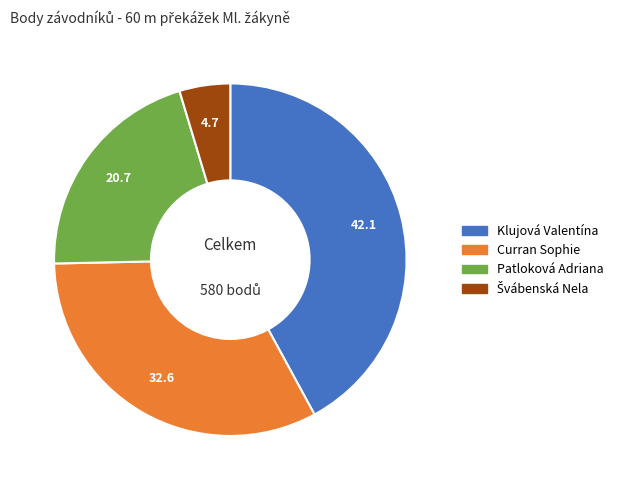

Which slice is the largest?

Klujová Valentína